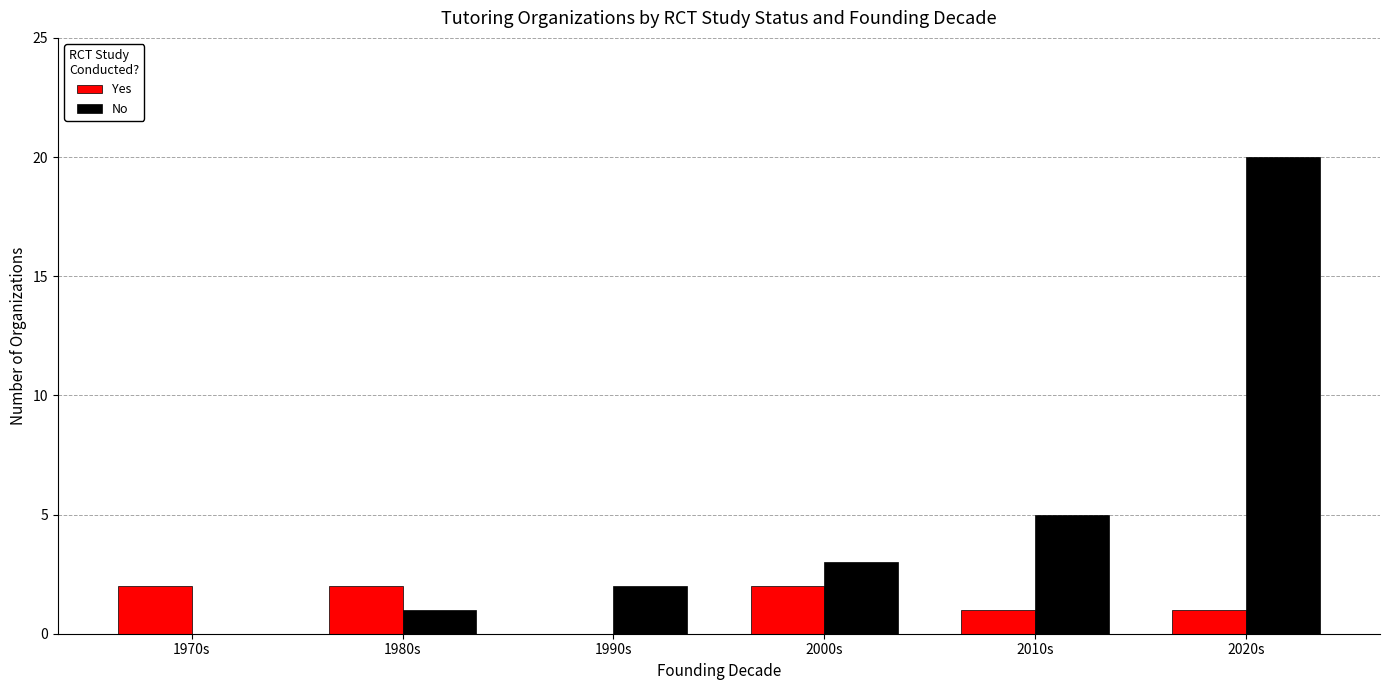

At which category is the sum across all series the highest?

2020s